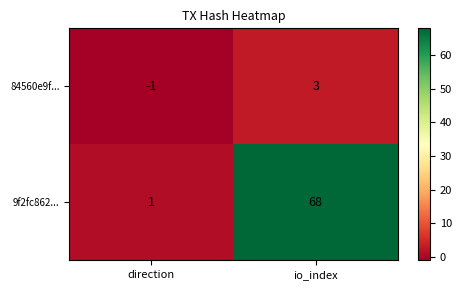

At which category is the sum across all series the highest?

io_index